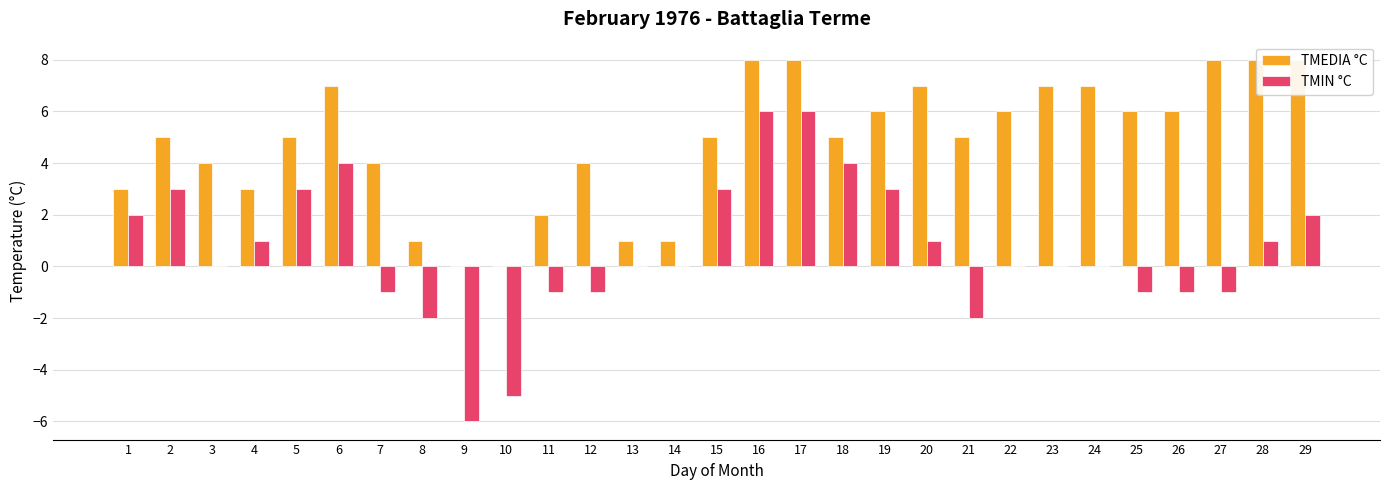

The value of TMEDIA °C at 8 is 2. True or false?

False